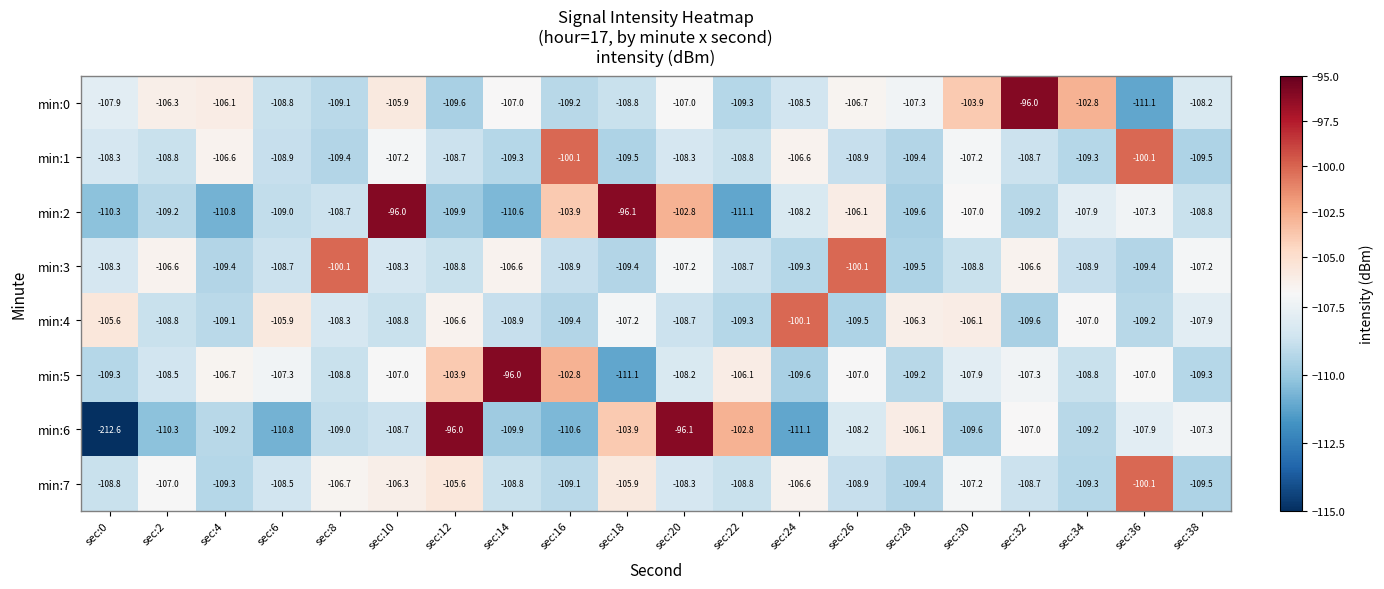

Which category has the lowest value in the min:4 series?

sec:32